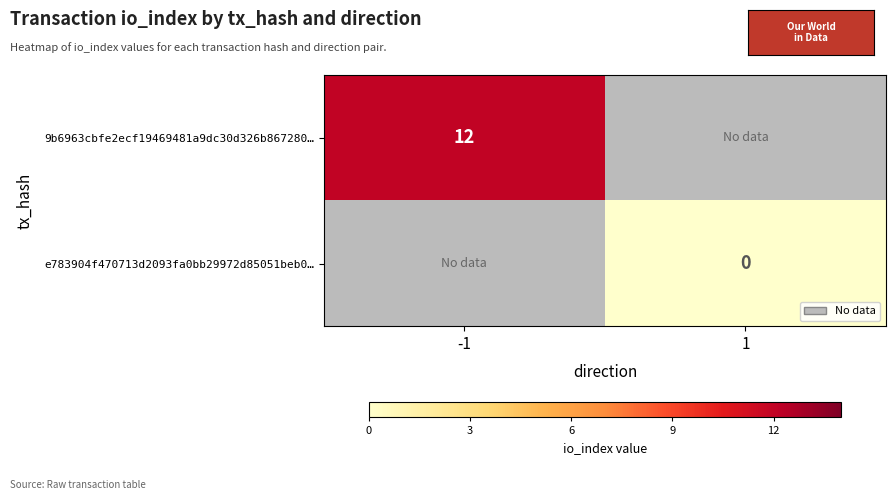

Is it true that 9b6963cbfe2ecf19469481a9dc30d326b867280… equals 8 at -1?

False